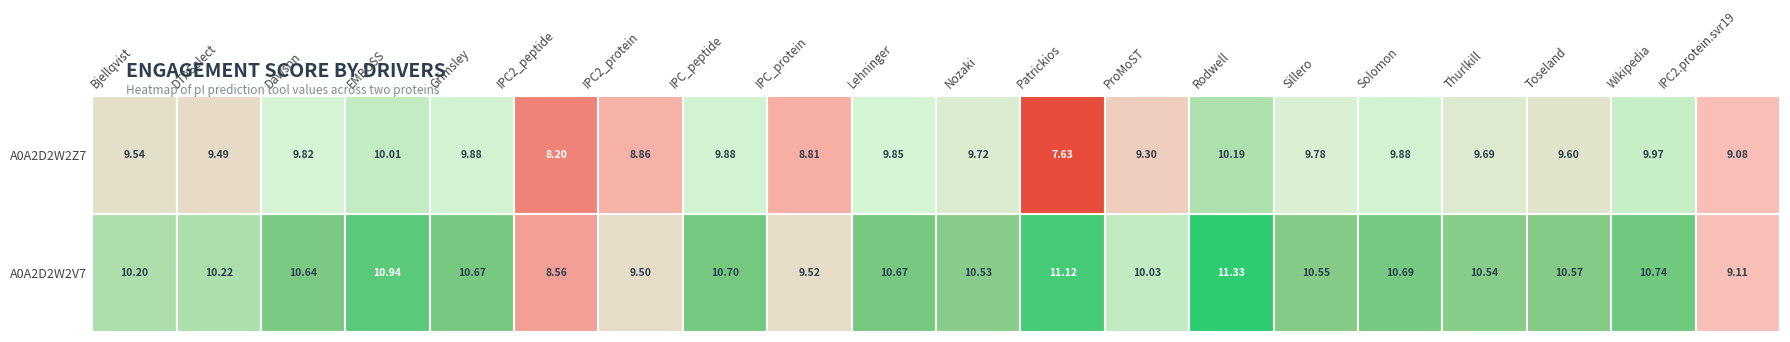

Count the number of categories in the chart.

20